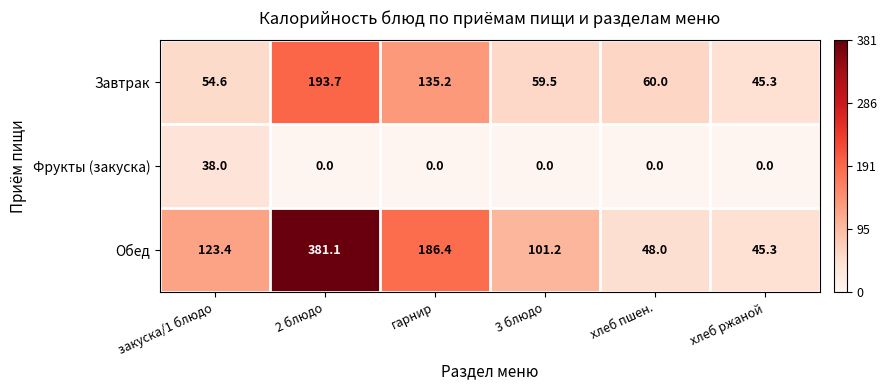

What is the average value of the Завтрак series?

91.4